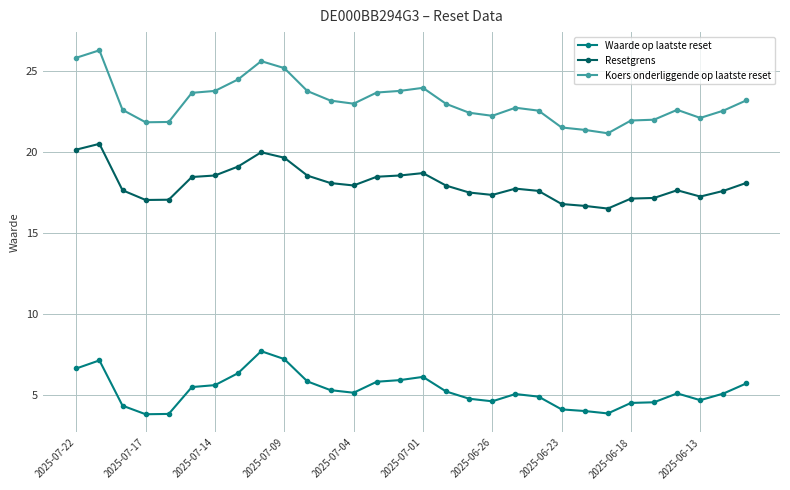

True or false: Resetgrens and Waarde op laatste reset cross at least once.

False